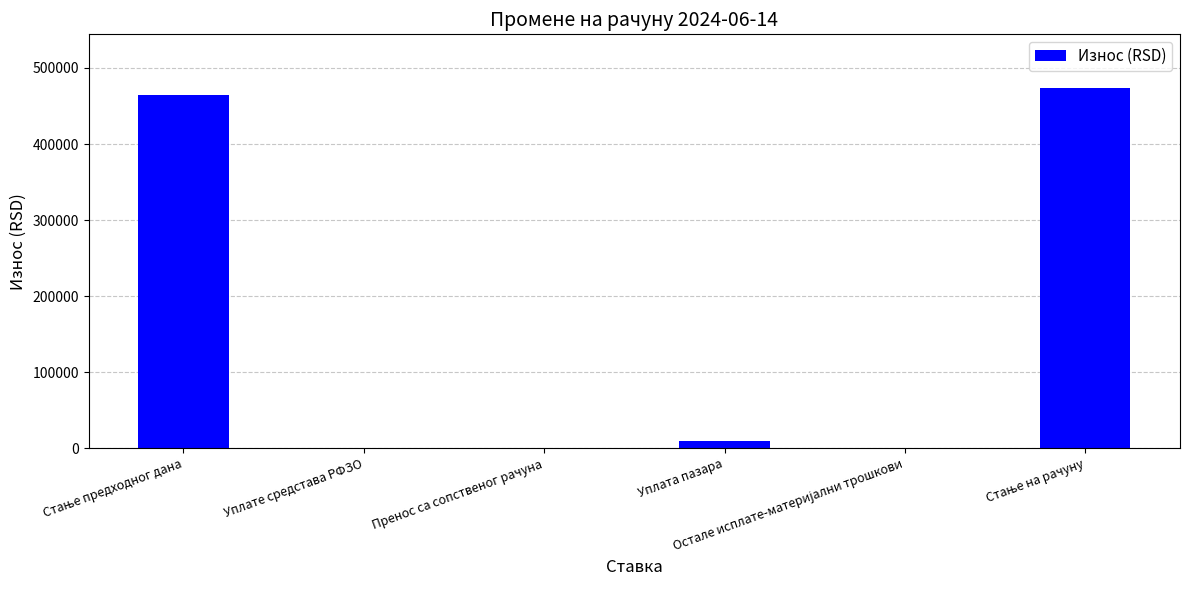

Reading left to right, transcribe all the data shown in this chart.

463960.1	0.0	0.0	9300.0	0.0	473260.1